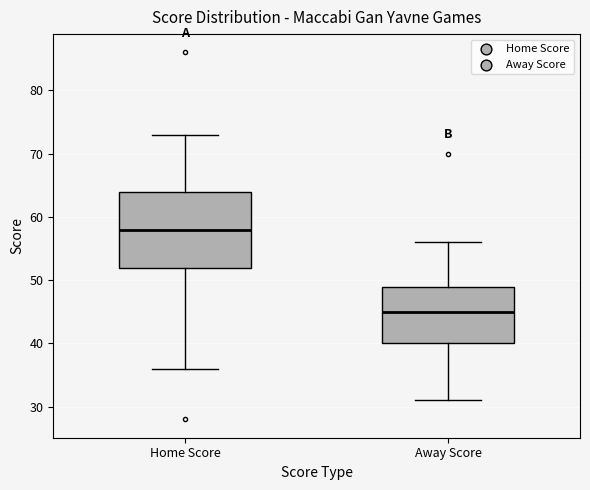

Reading left to right, read every box against the y-axis: the position of its median line, the range the box covers, and the ends of its whiskers. The values are not printed on the chart, so give them approximately, as read against the axis.

Home Score: median 58, box 52 to 64, whiskers 36 to 73
Away Score: median 45, box 40 to 49, whiskers 31 to 56